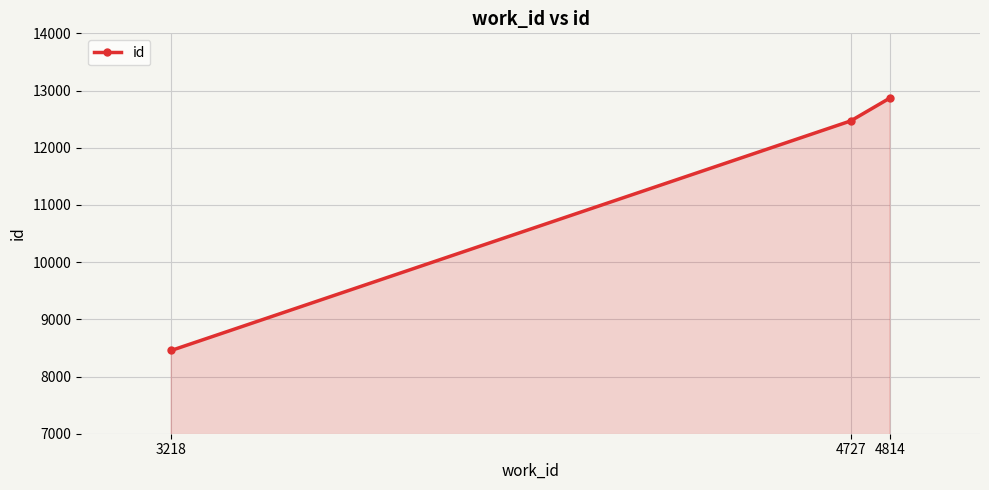

True or false: the data shows 5061 at 4727.

False